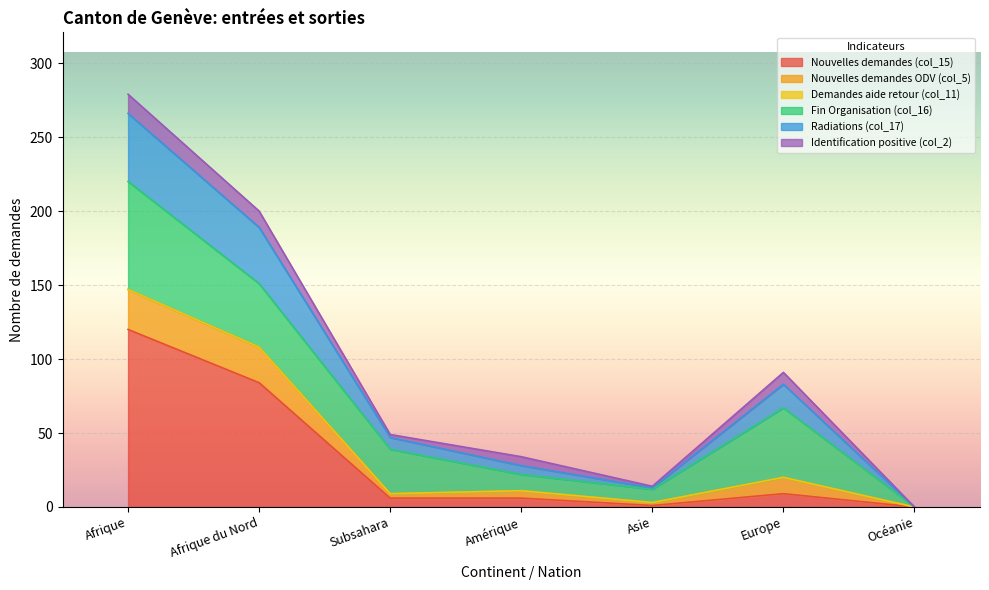

What is the difference between the maximum and minimum values in the Nouvelles demandes (col_15) series?

120